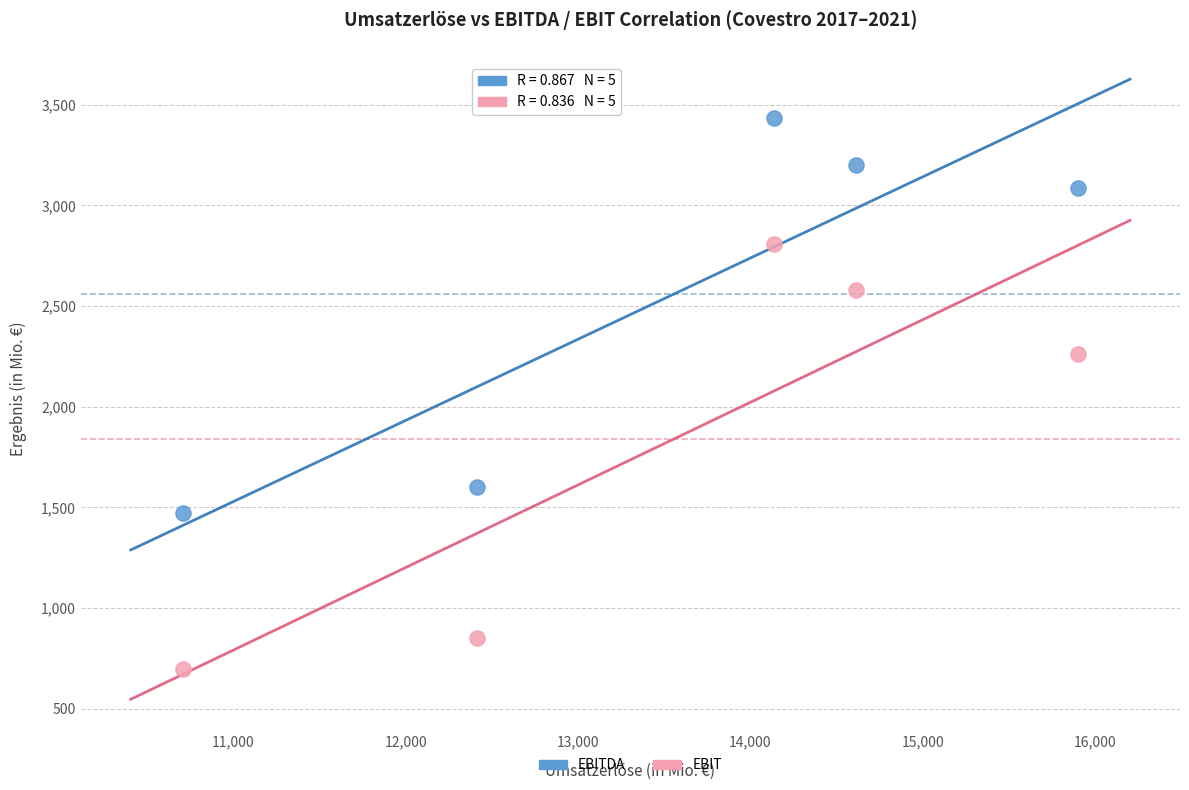

What are all the series names shown in the legend?

EBITDA, EBIT